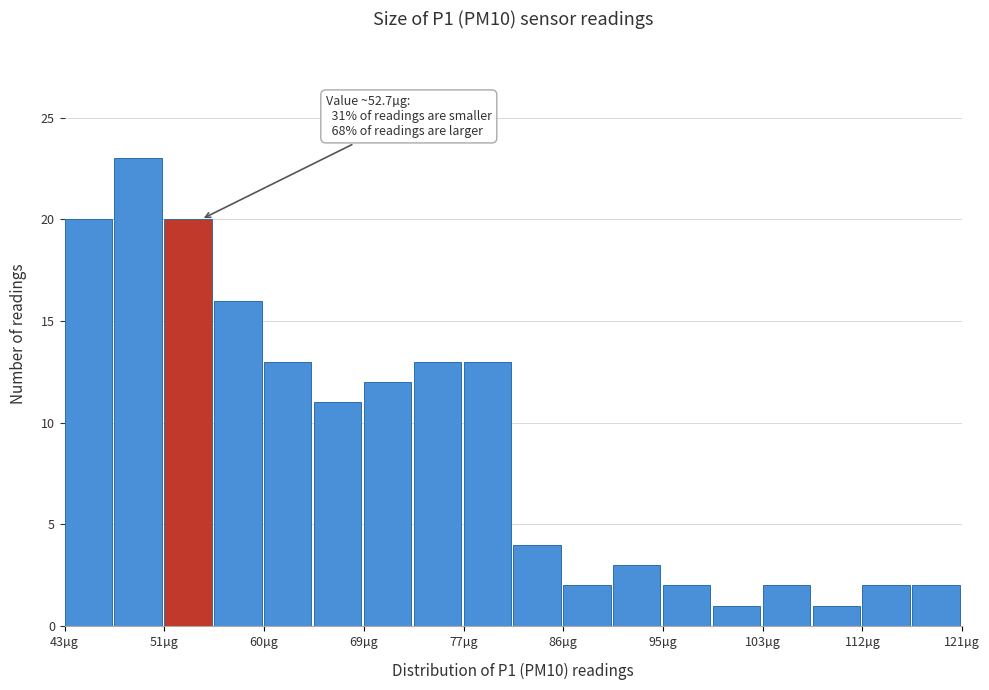

Which range on the x-axis has the tallest bar?

47 to 52